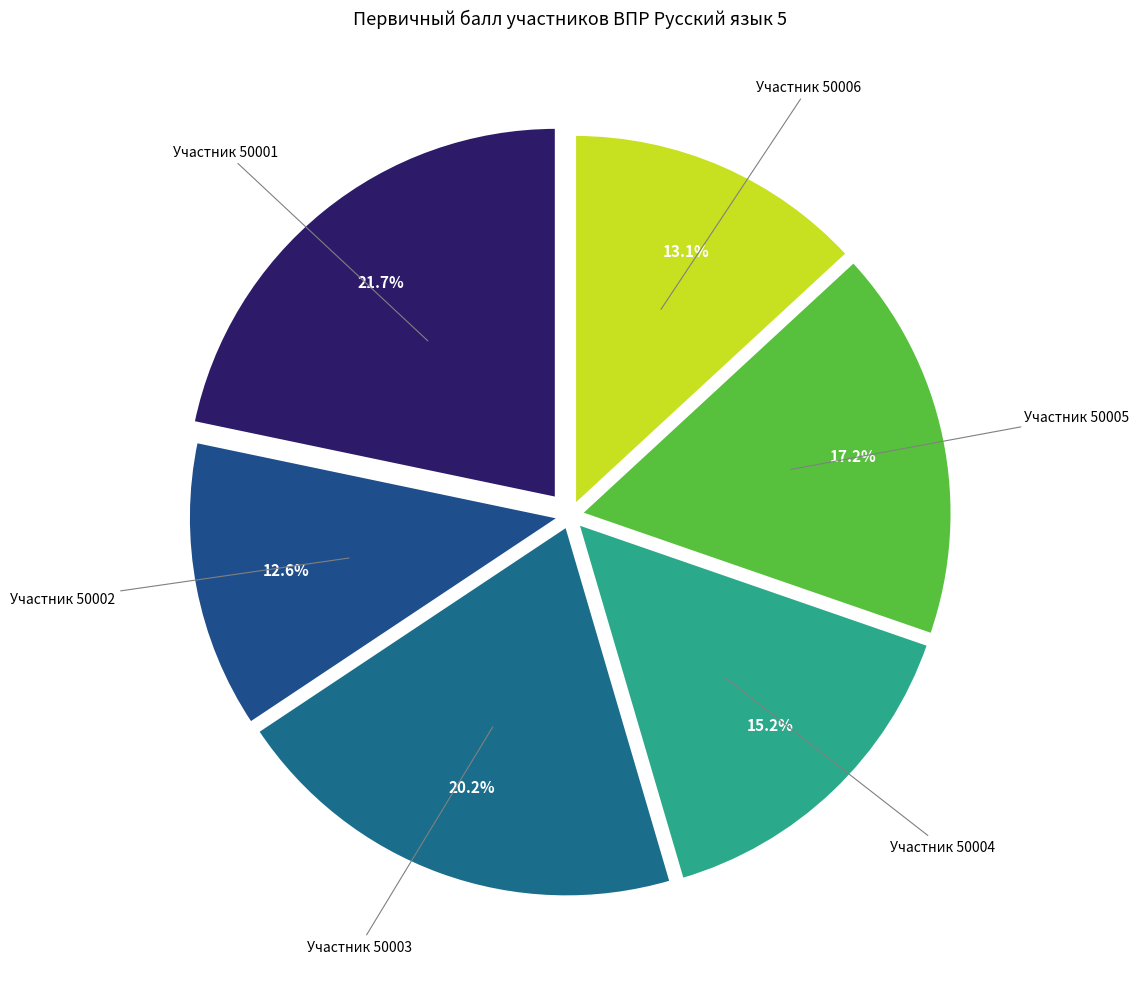

How many segments does this pie chart have?

6